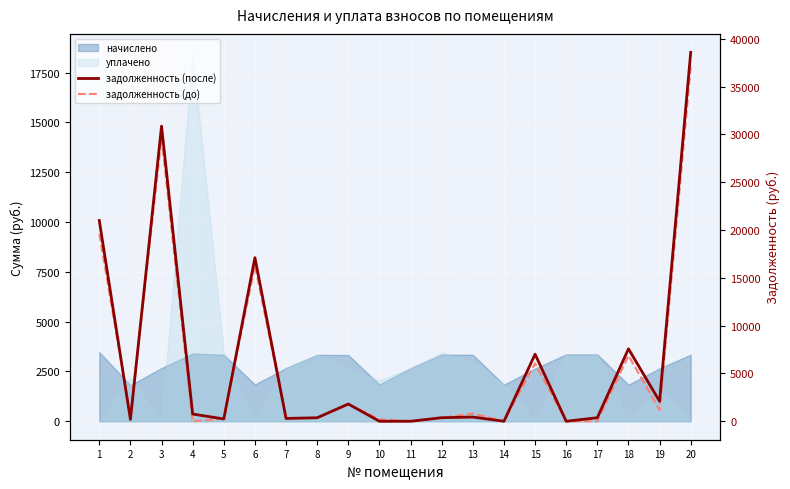

What is the spread (max minus min) of values at 19?

905.6